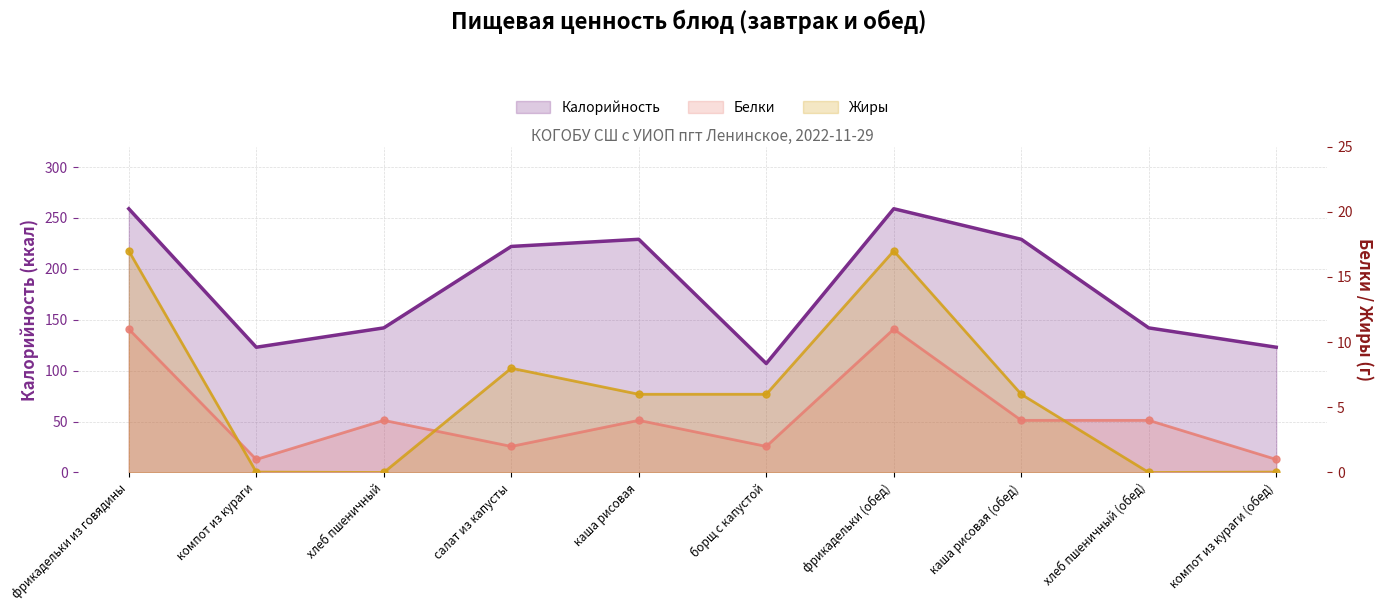

Is it true that Белки equals 2.5 at каша рисовая (обед)?

False